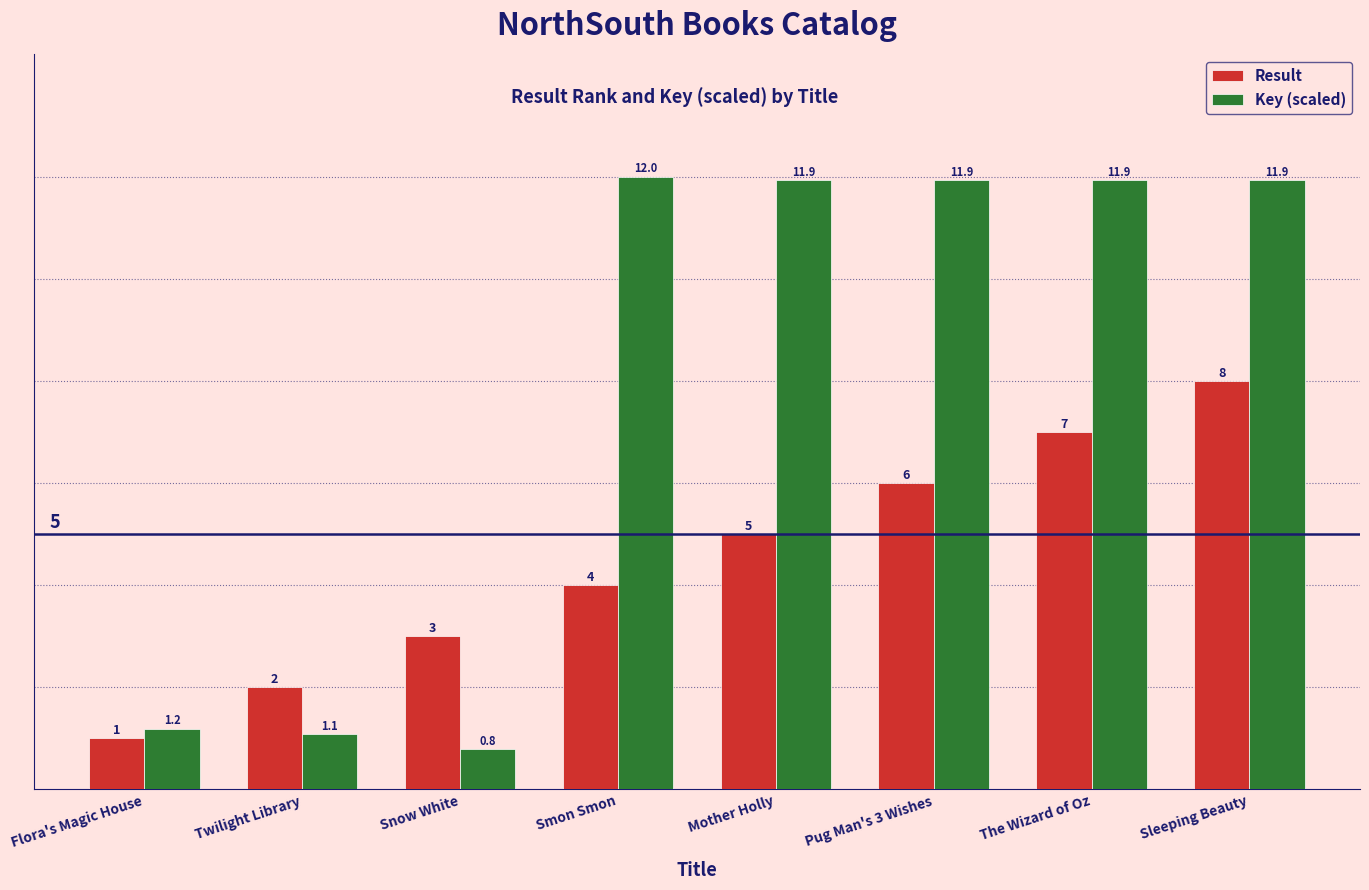

Reading left to right, list all the values displayed in this chart.

Result: Flora's Magic House=1.0	Twilight Library=2.0	Snow White=3.0	Smon Smon=4.0	Mother Holly=5.0	Pug Man's 3 Wishes=6.0	The Wizard of Oz=7.0	Sleeping Beauty=8.0
Key (scaled): Flora's Magic House=1.2	Twilight Library=1.1	Snow White=0.8	Smon Smon=12.0	Mother Holly=11.9	Pug Man's 3 Wishes=11.9	The Wizard of Oz=11.9	Sleeping Beauty=11.9